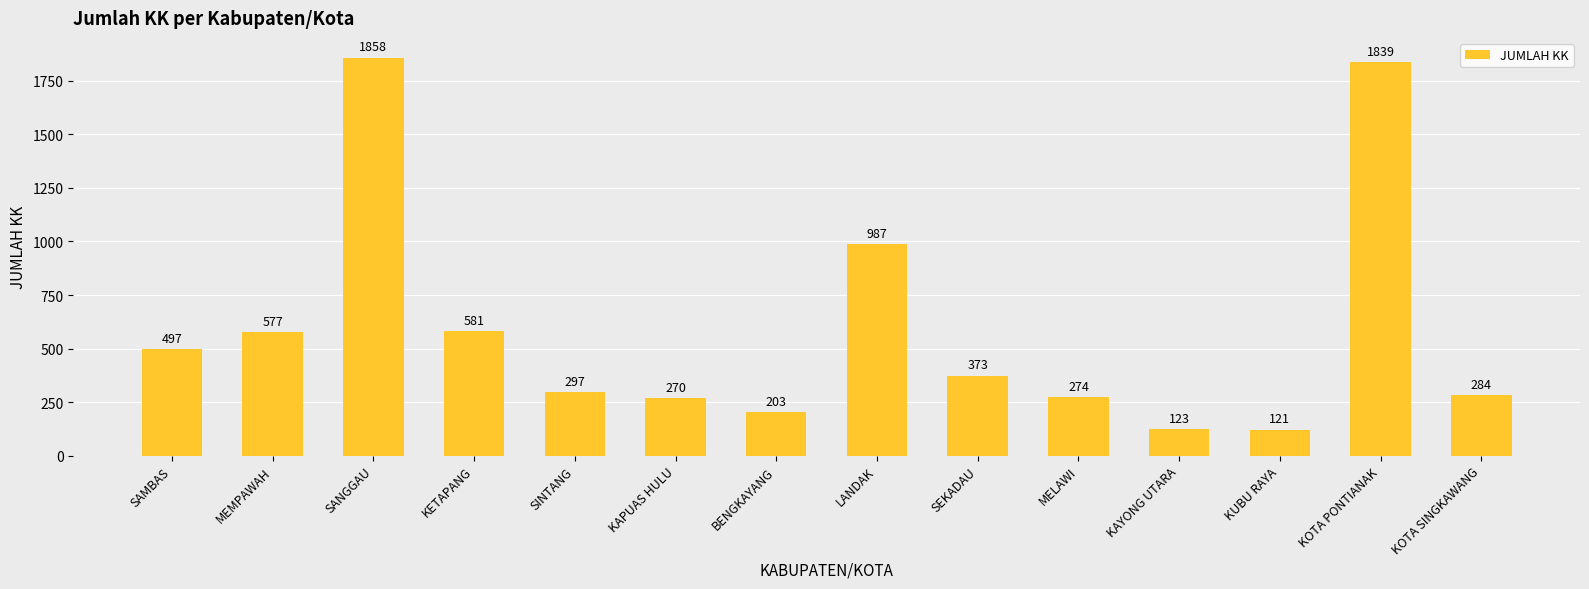

True or false: the data shows 642 at SEKADAU.

False